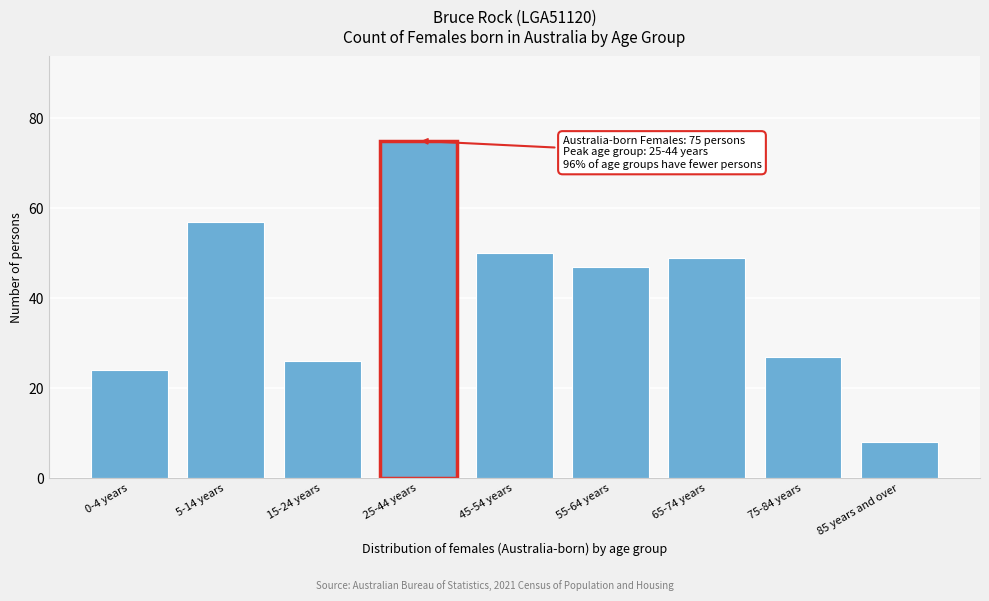

Reading left to right, transcribe all the data shown in this chart.

0-4 years=24	5-14 years=57	15-24 years=26	25-44 years=75	45-54 years=50	55-64 years=47	65-74 years=49	75-84 years=27	85 years and over=8